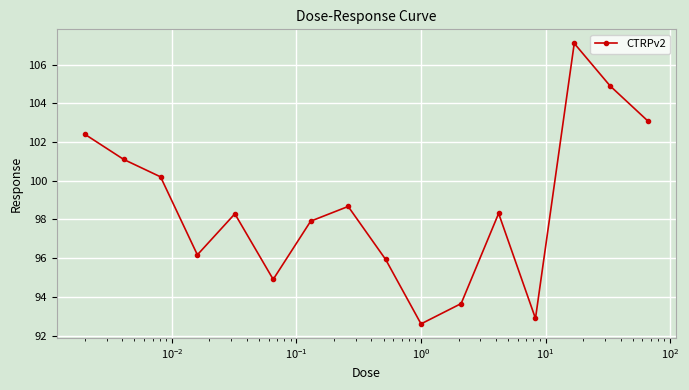

Reading left to right, list all the values displayed in this chart.

102.4	101.1	100.2	96.2	98.3	94.9	97.9	98.7	95.9	92.6	93.7	98.3	92.9	107.1	104.9	103.1